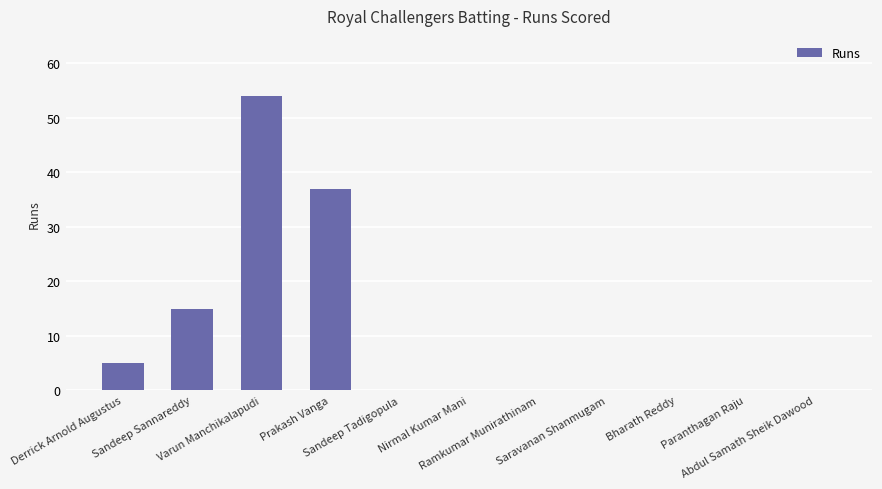

True or false: the data shows 25 at Sandeep Sannareddy.

False